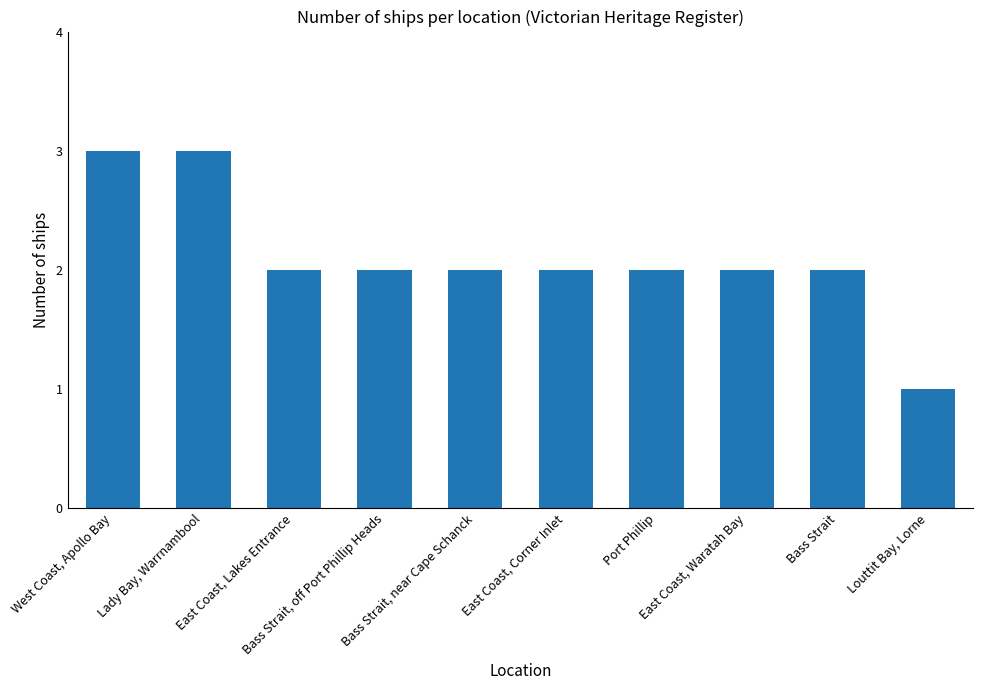

What is the sum of the values at Port Phillip and West Coast, Apollo Bay?

5